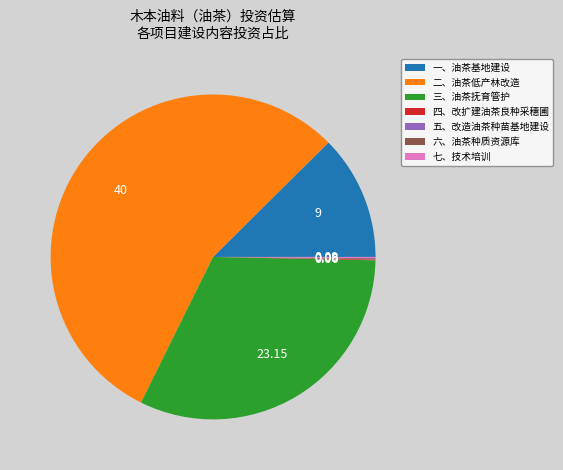

Is there any slice that represents more than half of the pie?

Yes